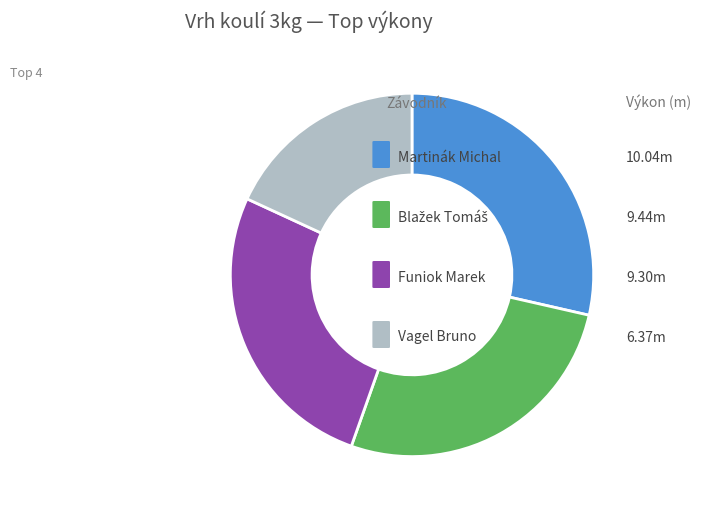

Is there any slice that represents more than half of the pie?

No